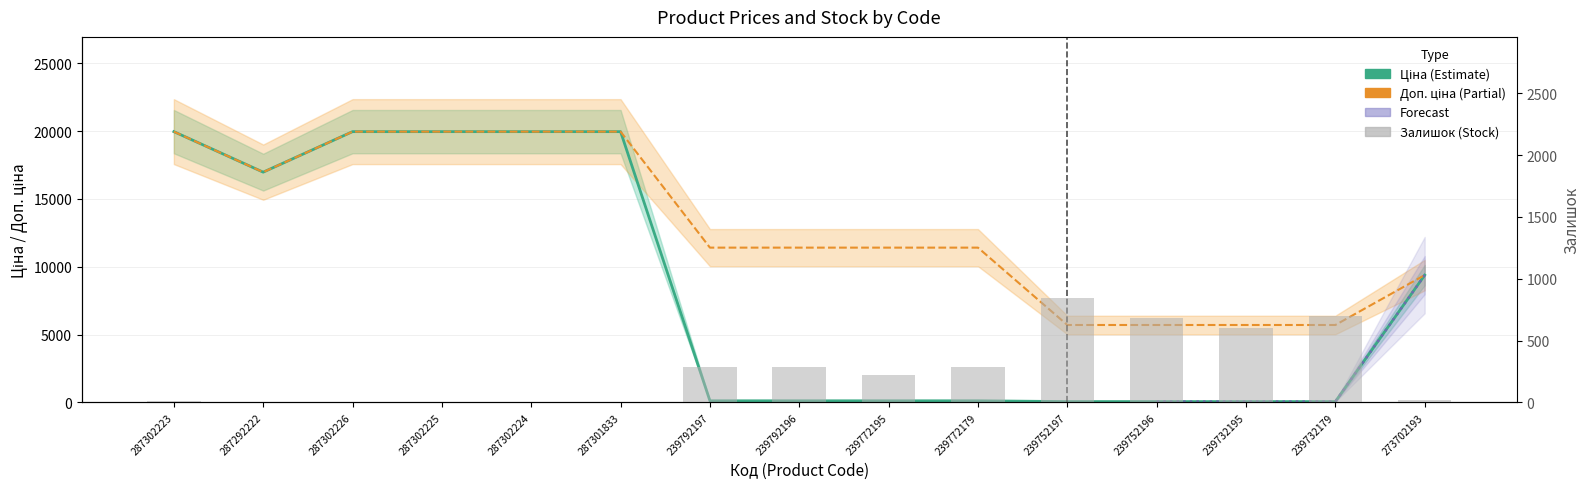

True or false: Залишок has a value of 331.7 at 239732179.

False